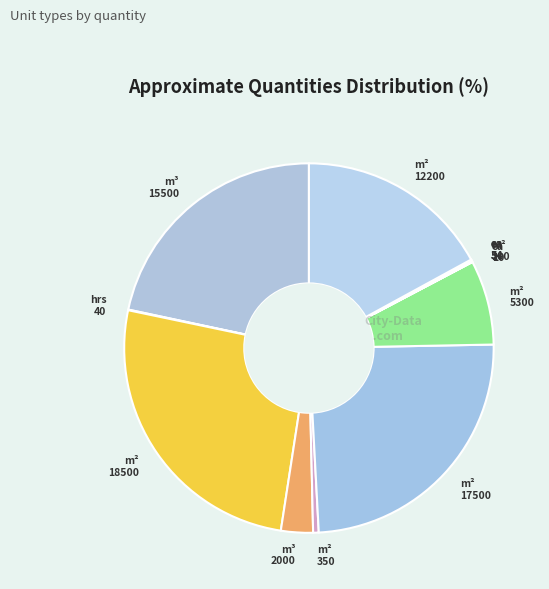

What is the largest slice in the pie chart?

m² 18500